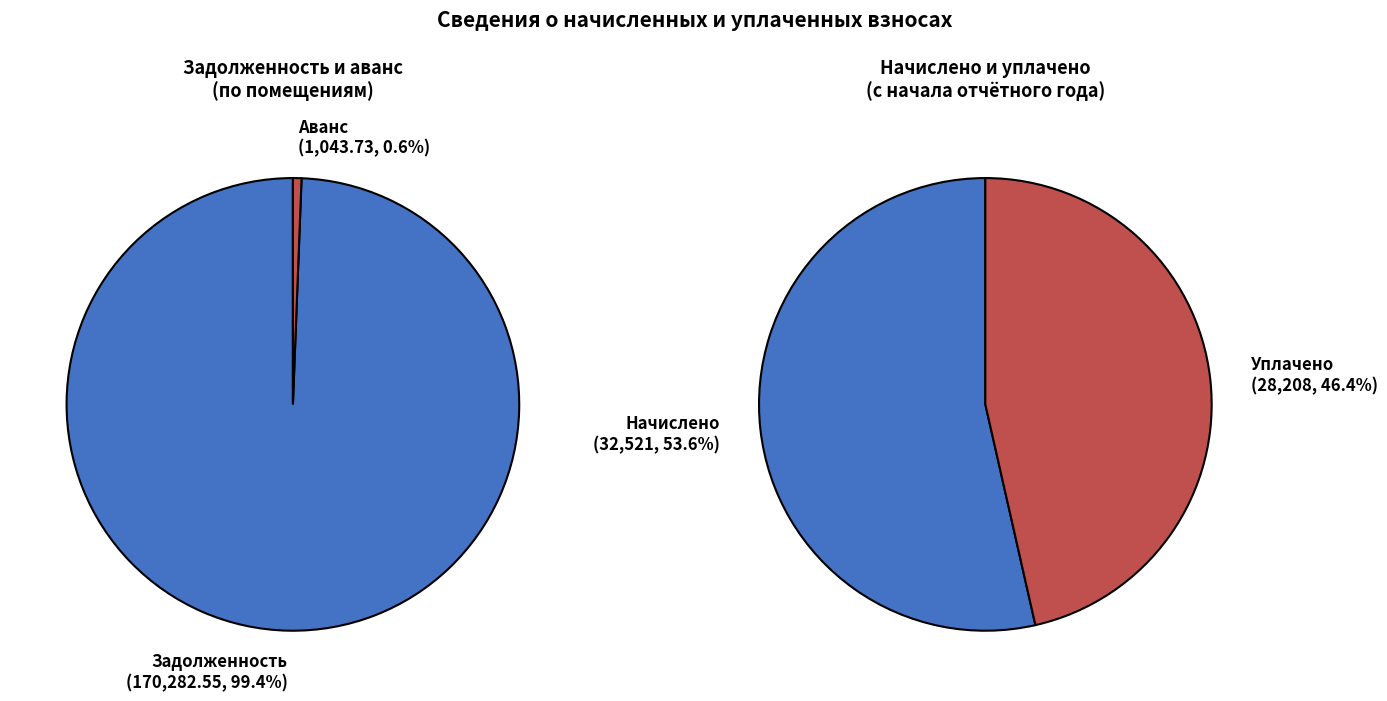

Is it true that 13 is 0% of the pie?

True